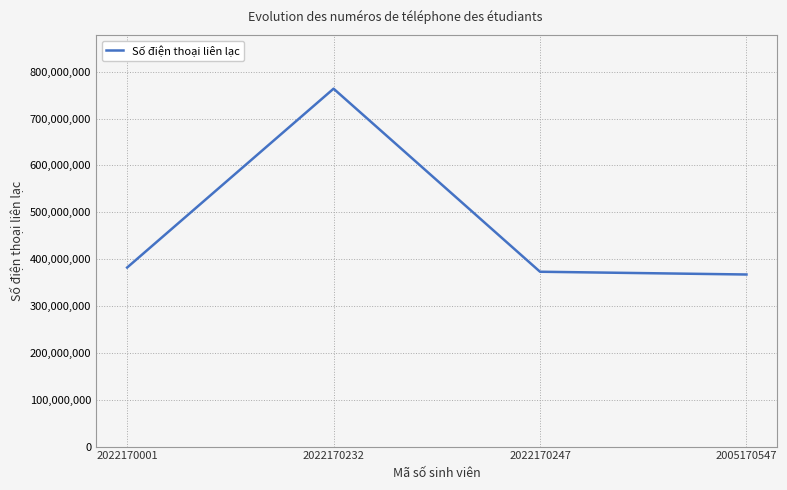

At which label is the value closest to 565533140?

2022170001